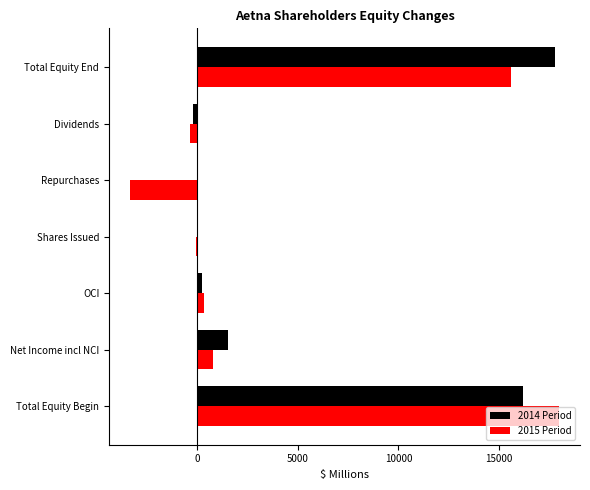

What is the maximum value shown in the chart?

17943